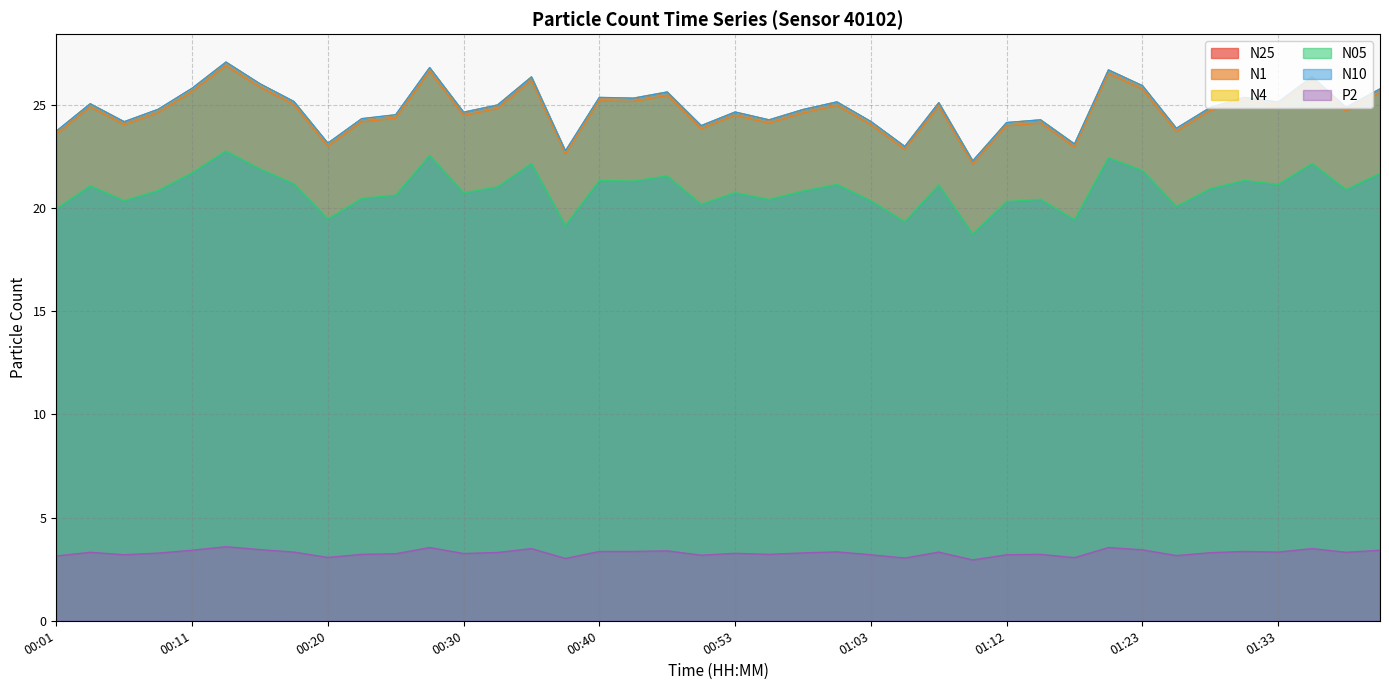

Reading right to left, what are all the values shown in this chart?

N25: 01:41=25.8	01:38=24.9	01:36=26.4	01:33=25.1	01:31=25.4	01:28=24.9	01:26=23.9	01:23=25.9	01:20=26.7	01:18=23.1	01:15=24.3	01:12=24.1	01:10=22.3	01:08=25.1	01:05=23.0	01:03=24.2	01:00=25.1	00:58=24.8	00:55=24.3	00:53=24.6	00:50=24.0	00:48=25.6	00:42=25.3	00:40=25.4	00:37=22.8	00:35=26.4	00:33=25.0	00:30=24.6	00:28=26.8	00:25=24.5	00:23=24.3	00:20=23.1	00:18=25.2	00:15=26.0	00:13=27.1	00:11=25.8	00:08=24.8	00:06=24.2	00:03=25.1	00:01=23.7
N1: 01:41=25.6	01:38=24.7	01:36=26.2	01:33=25.0	01:31=25.2	01:28=24.7	01:26=23.7	01:23=25.8	01:20=26.5	01:18=23.0	01:15=24.1	01:12=24.0	01:10=22.1	01:08=24.9	01:05=22.8	01:03=24.0	01:00=25.0	00:58=24.6	00:55=24.1	00:53=24.5	00:50=23.8	00:48=25.5	00:42=25.2	00:40=25.2	00:37=22.6	00:35=26.2	00:33=24.8	00:30=24.5	00:28=26.6	00:25=24.4	00:23=24.2	00:20=23.0	00:18=25.0	00:15=25.9	00:13=26.9	00:11=25.6	00:08=24.6	00:06=24.0	00:03=24.9	00:01=23.6
N4: 01:41=25.8	01:38=24.9	01:36=26.4	01:33=25.1	01:31=25.4	01:28=24.9	01:26=23.9	01:23=25.9	01:20=26.7	01:18=23.1	01:15=24.3	01:12=24.1	01:10=22.3	01:08=25.1	01:05=23.0	01:03=24.2	01:00=25.1	00:58=24.8	00:55=24.3	00:53=24.7	00:50=24.0	00:48=25.6	00:42=25.3	00:40=25.4	00:37=22.8	00:35=26.4	00:33=25.0	00:30=24.6	00:28=26.8	00:25=24.5	00:23=24.3	00:20=23.1	00:18=25.2	00:15=26.0	00:13=27.1	00:11=25.8	00:08=24.8	00:06=24.2	00:03=25.1	00:01=23.7
N05: 01:41=21.7	01:38=20.9	01:36=22.2	01:33=21.1	01:31=21.3	01:28=20.9	01:26=20.1	01:23=21.8	01:20=22.4	01:18=19.4	01:15=20.4	01:12=20.3	01:10=18.8	01:08=21.1	01:05=19.3	01:03=20.4	01:00=21.1	00:58=20.8	00:55=20.4	00:53=20.8	00:50=20.2	00:48=21.6	00:42=21.3	00:40=21.3	00:37=19.2	00:35=22.2	00:33=21.0	00:30=20.7	00:28=22.6	00:25=20.6	00:23=20.5	00:20=19.5	00:18=21.2	00:15=21.9	00:13=22.8	00:11=21.7	00:08=20.9	00:06=20.4	00:03=21.1	00:01=20.0
N10: 01:41=25.8	01:38=24.9	01:36=26.4	01:33=25.1	01:31=25.4	01:28=24.9	01:26=23.9	01:23=25.9	01:20=26.7	01:18=23.1	01:15=24.3	01:12=24.1	01:10=22.3	01:08=25.1	01:05=23.0	01:03=24.2	01:00=25.1	00:58=24.8	00:55=24.3	00:53=24.7	00:50=24.0	00:48=25.6	00:42=25.3	00:40=25.4	00:37=22.8	00:35=26.4	00:33=25.0	00:30=24.6	00:28=26.8	00:25=24.5	00:23=24.3	00:20=23.1	00:18=25.2	00:15=26.0	00:13=27.1	00:11=25.8	00:08=24.8	00:06=24.2	00:03=25.1	00:01=23.7
P2: 01:41=3.4	01:38=3.3	01:36=3.5	01:33=3.3	01:31=3.4	01:28=3.3	01:26=3.2	01:23=3.4	01:20=3.5	01:18=3.1	01:15=3.2	01:12=3.2	01:10=3.0	01:08=3.3	01:05=3.0	01:03=3.2	01:00=3.3	00:58=3.3	00:55=3.2	00:53=3.3	00:50=3.2	00:48=3.4	00:42=3.4	00:40=3.4	00:37=3.0	00:35=3.5	00:33=3.3	00:30=3.3	00:28=3.5	00:25=3.2	00:23=3.2	00:20=3.1	00:18=3.3	00:15=3.5	00:13=3.6	00:11=3.4	00:08=3.3	00:06=3.2	00:03=3.3	00:01=3.1